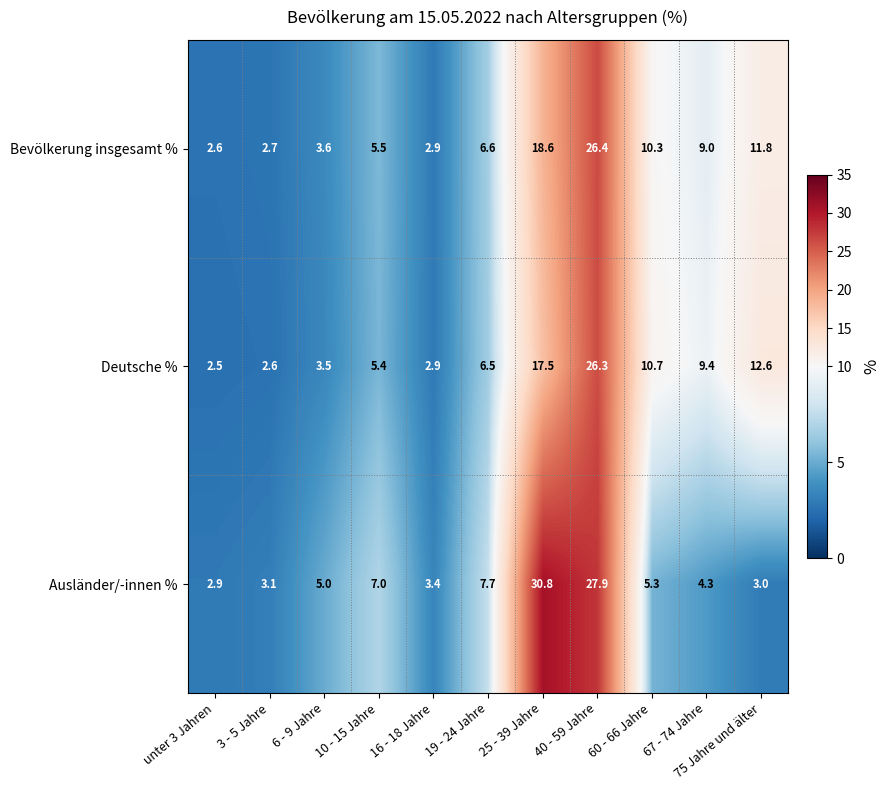

Rank the series by their average value, from lowest to highest.

Deutsche %, Bevölkerung insgesamt %, Ausländer/-innen %